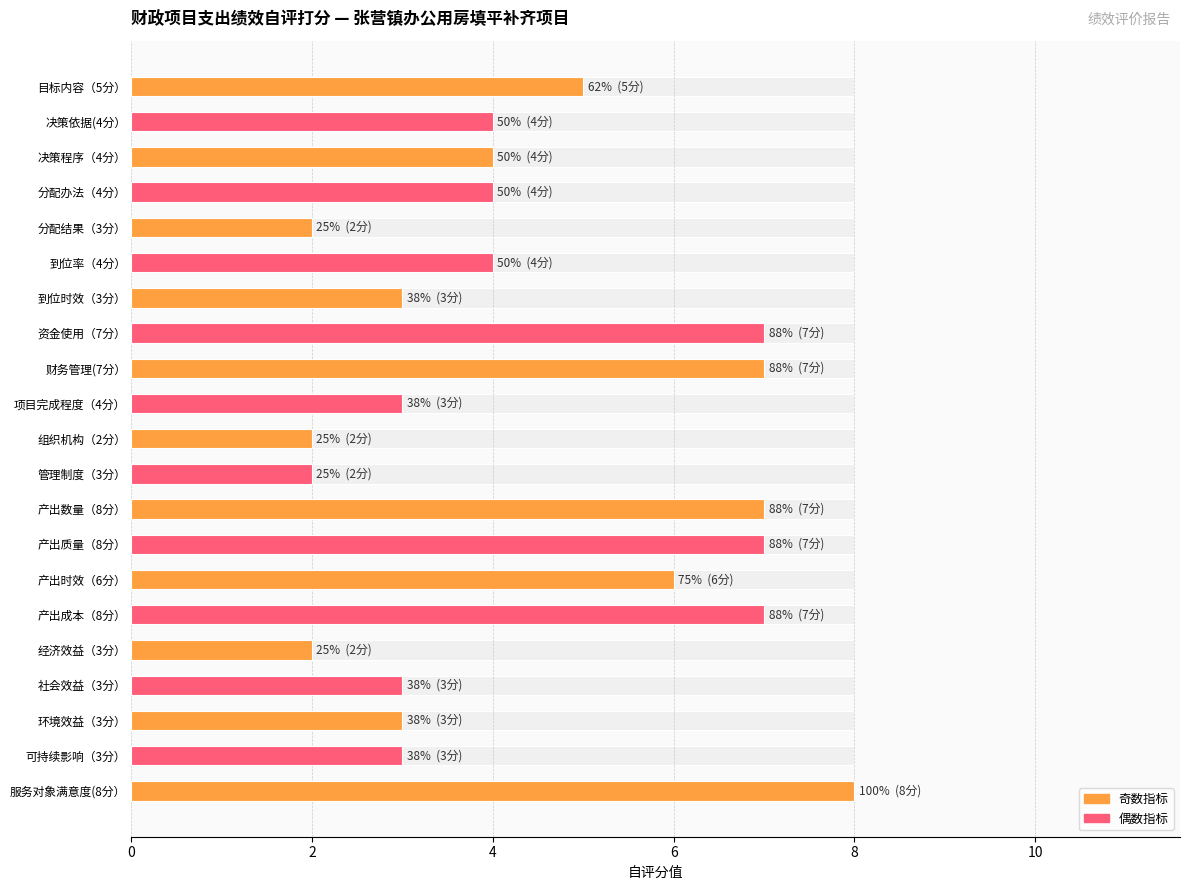

How many bars are there in total?

21